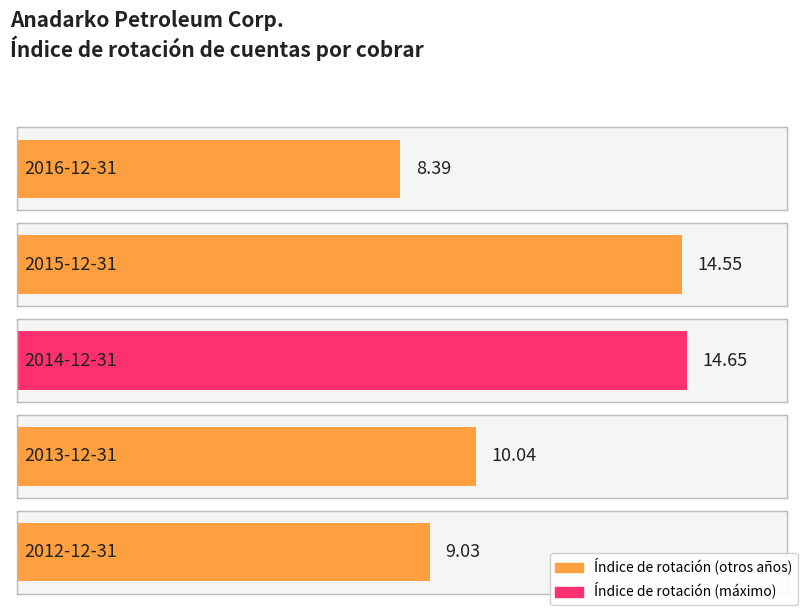

Reading left to right, transcribe all the data shown in this chart.

8.4	14.6	14.7	10.0	9.0